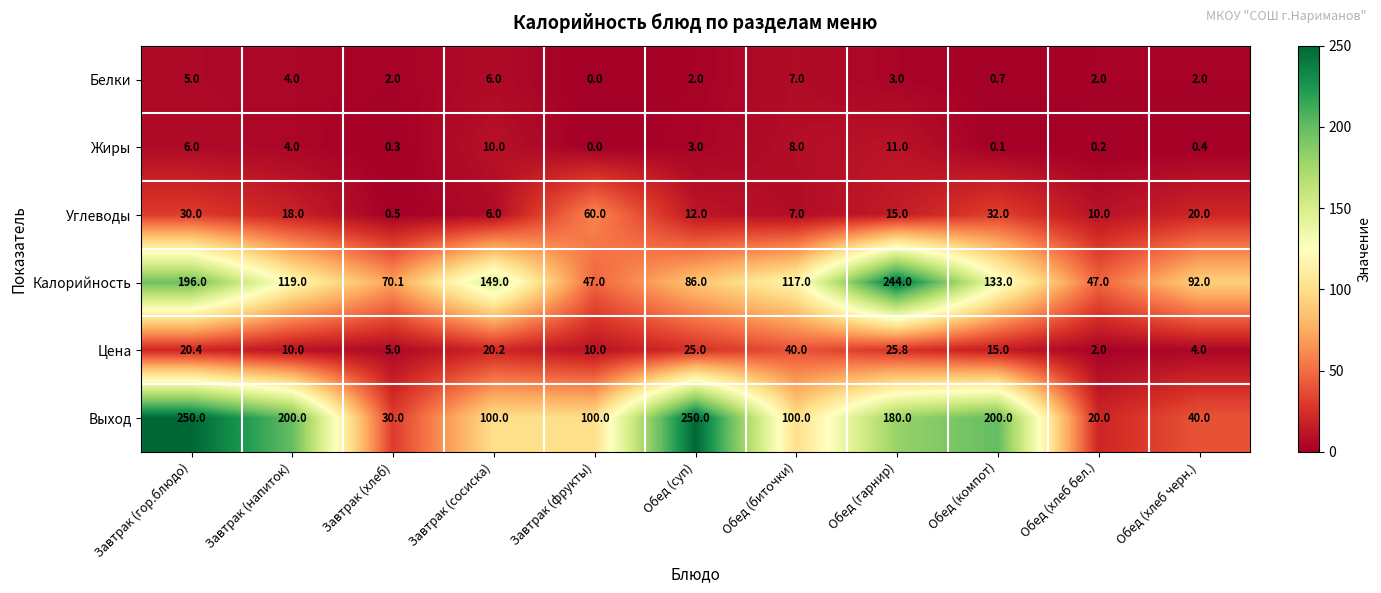

At which label does Белки reach its peak?

Обед (биточки)